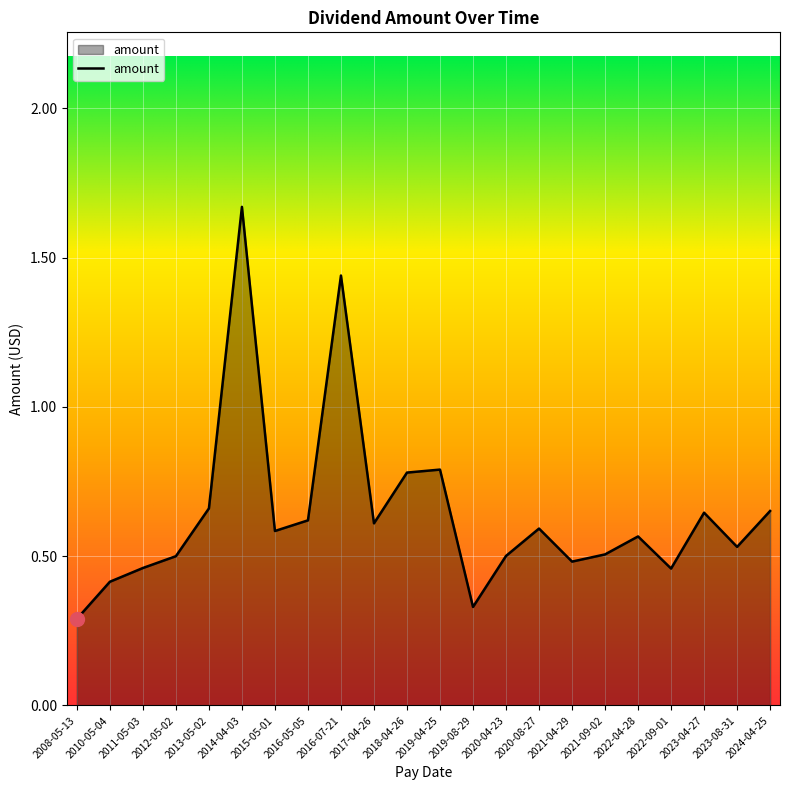

Between 2014-04-03 and 2021-09-02, which is larger?

2014-04-03